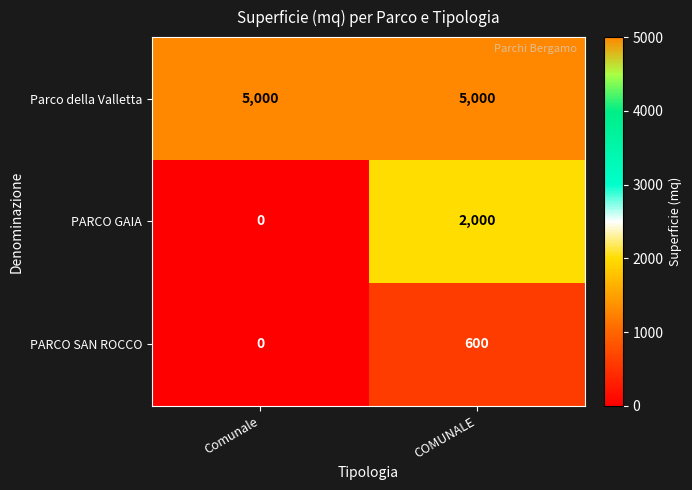

What is the maximum value shown in the chart?

5000